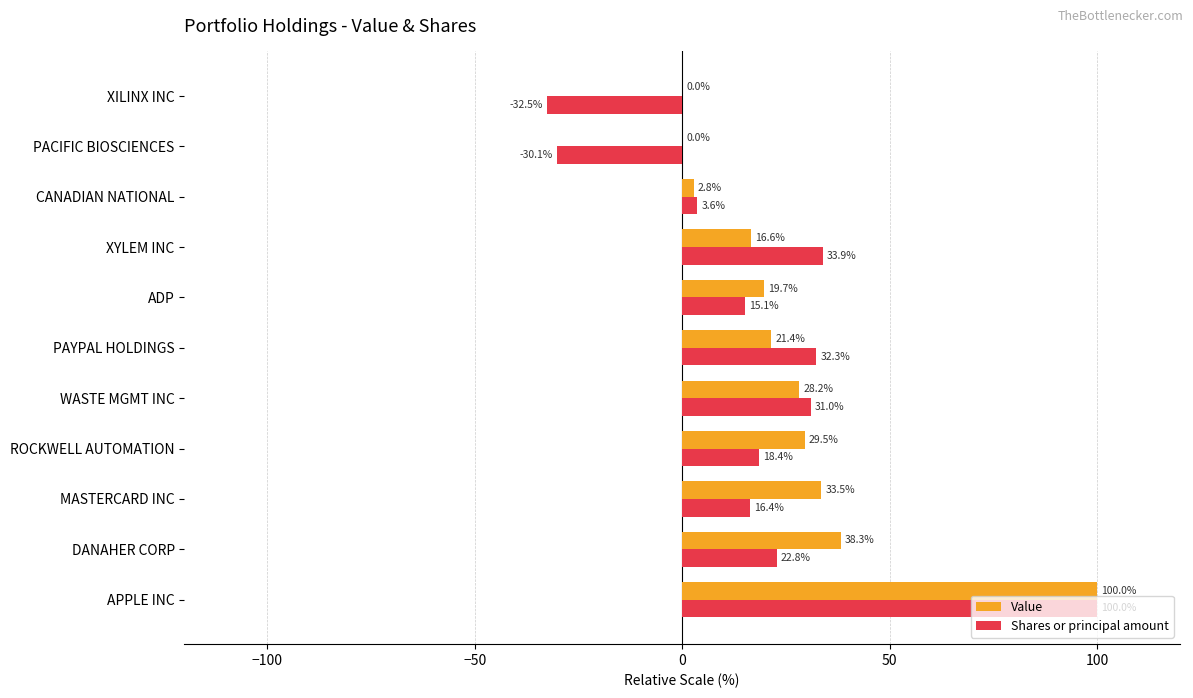

The Value series shows 6.5 at XYLEM INC. True or false?

False